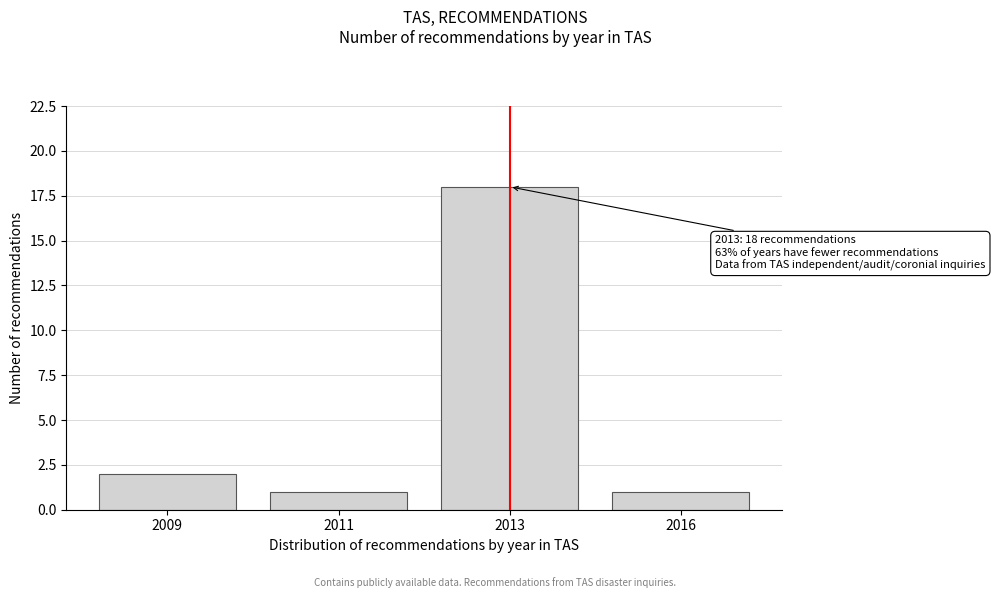

Reading left to right, transcribe all the data shown in this chart.

2009=2	2011=1	2013=18	2016=1